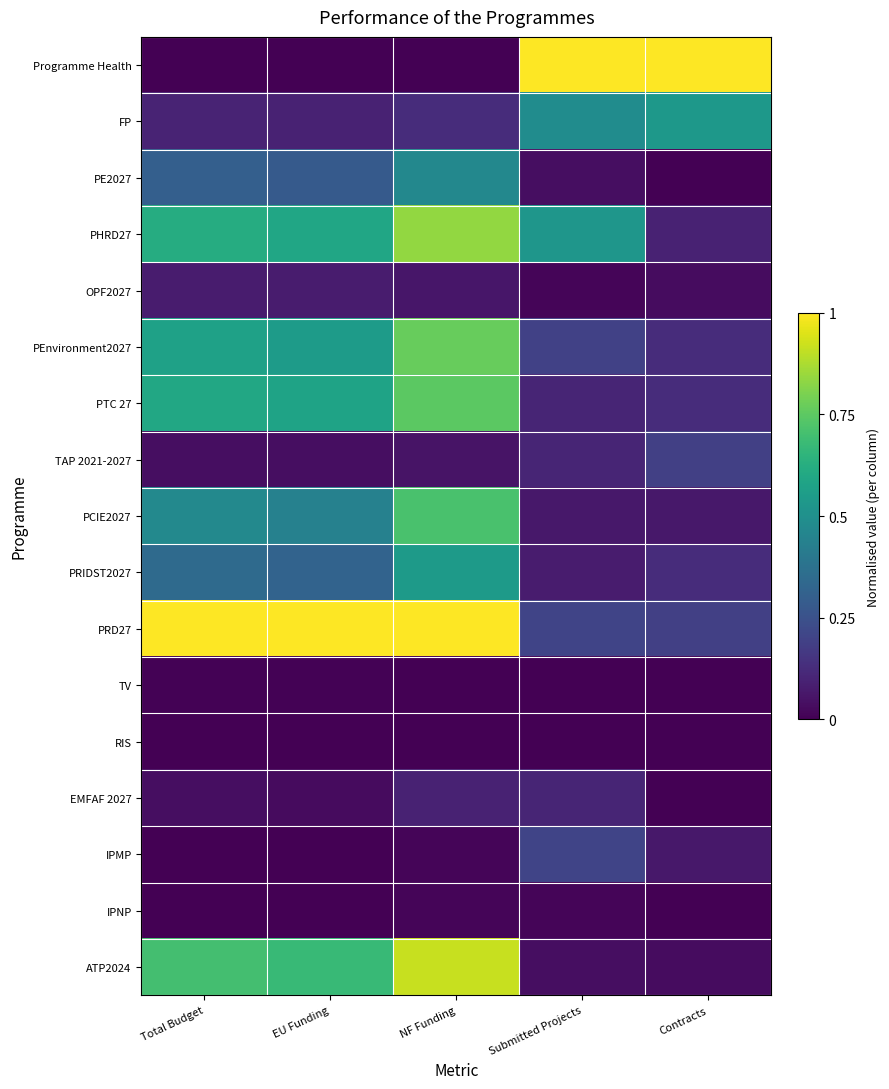

What is the total value across all series at Submitted Projects?

3.2